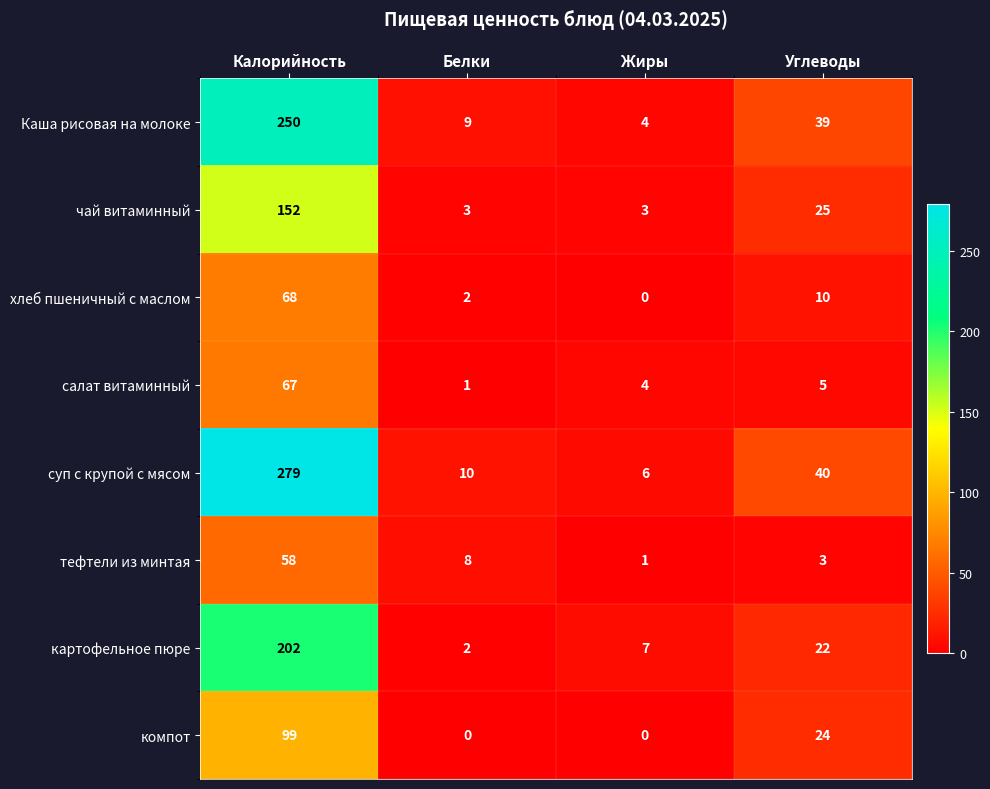

List the series in order of their peak value, lowest first.

тефтели из минтая, салат витаминный, хлеб пшеничный с маслом, компот, чай витаминный, картофельное пюре, Каша рисовая на молоке, суп с крупой с мясом